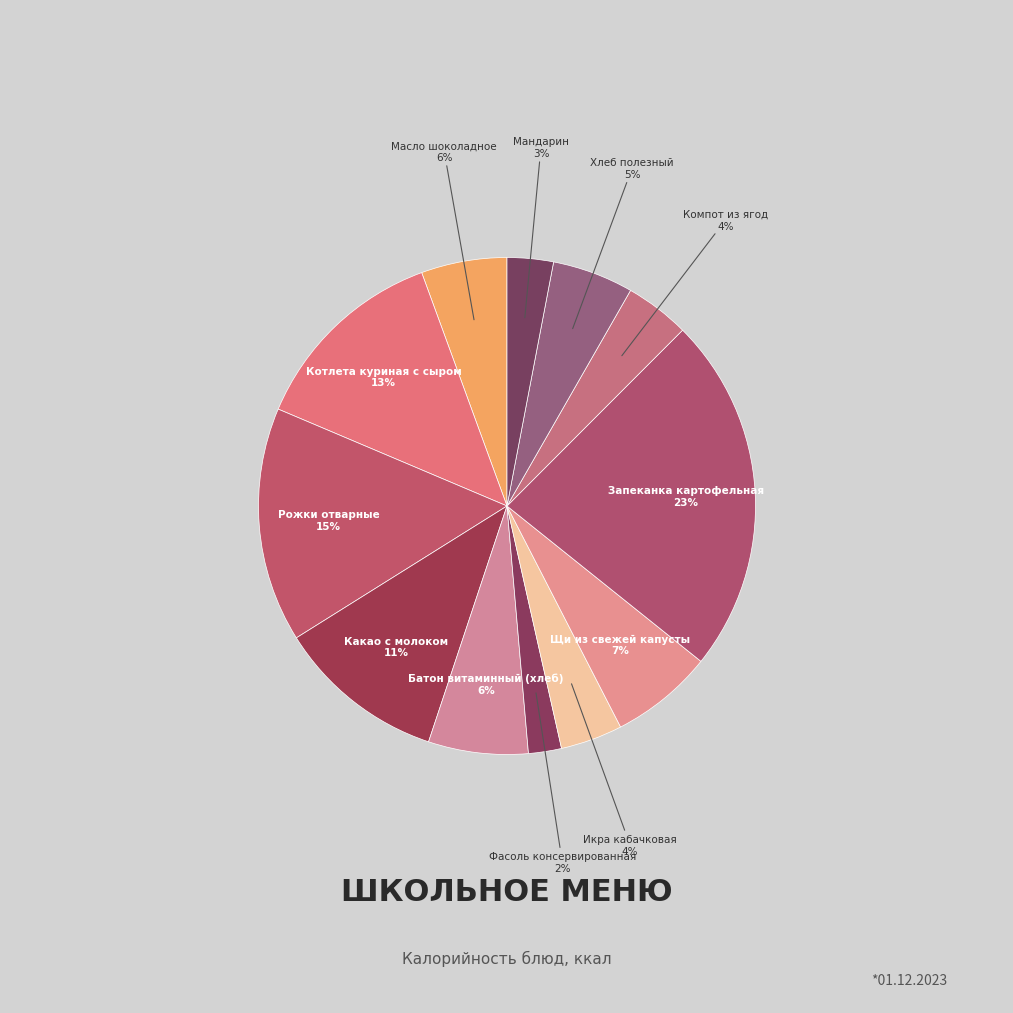

Count the number of slices in the pie.

12